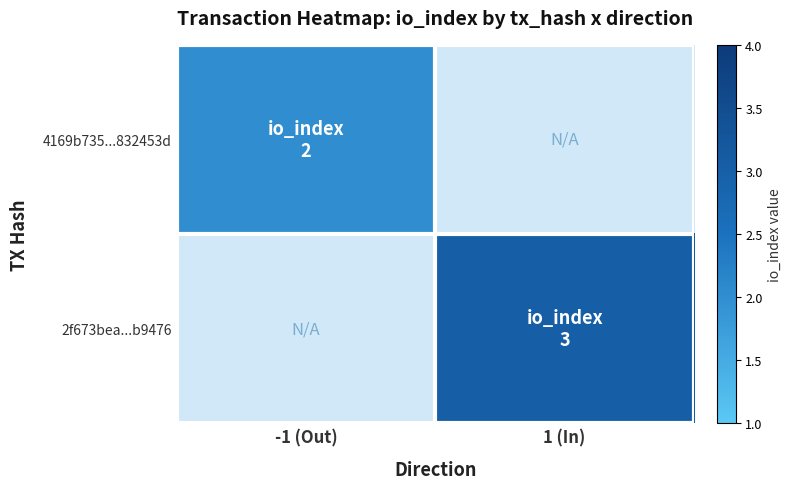

What value does the 4169b735...832453d series have at -1 (Out)?

2.0